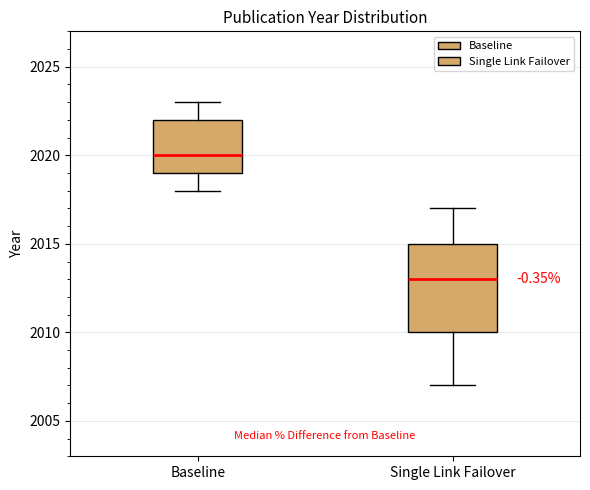

Comparing the boxes themselves (not the whiskers), which one is the tallest?

Single Link Failover